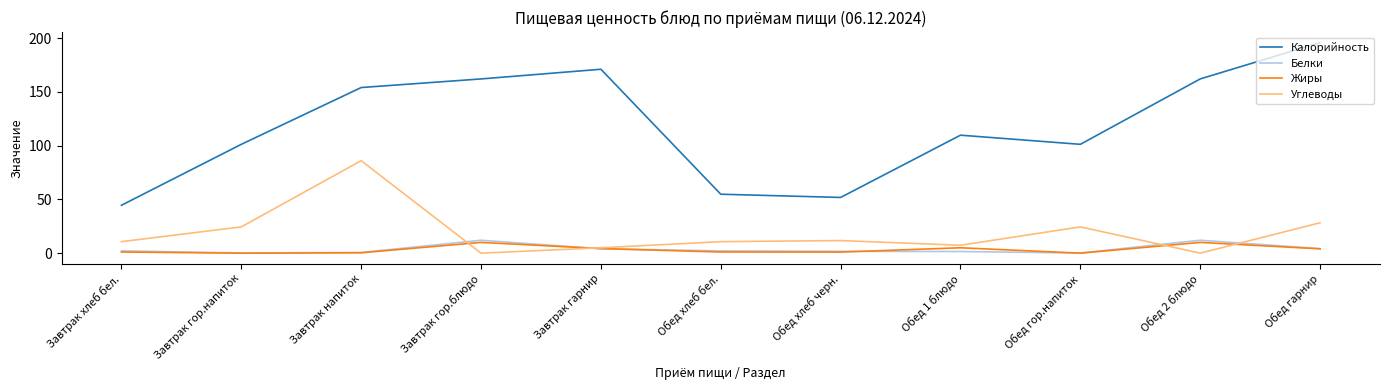

At which label is Калорийность closest to 120?

Обед 1 блюдо